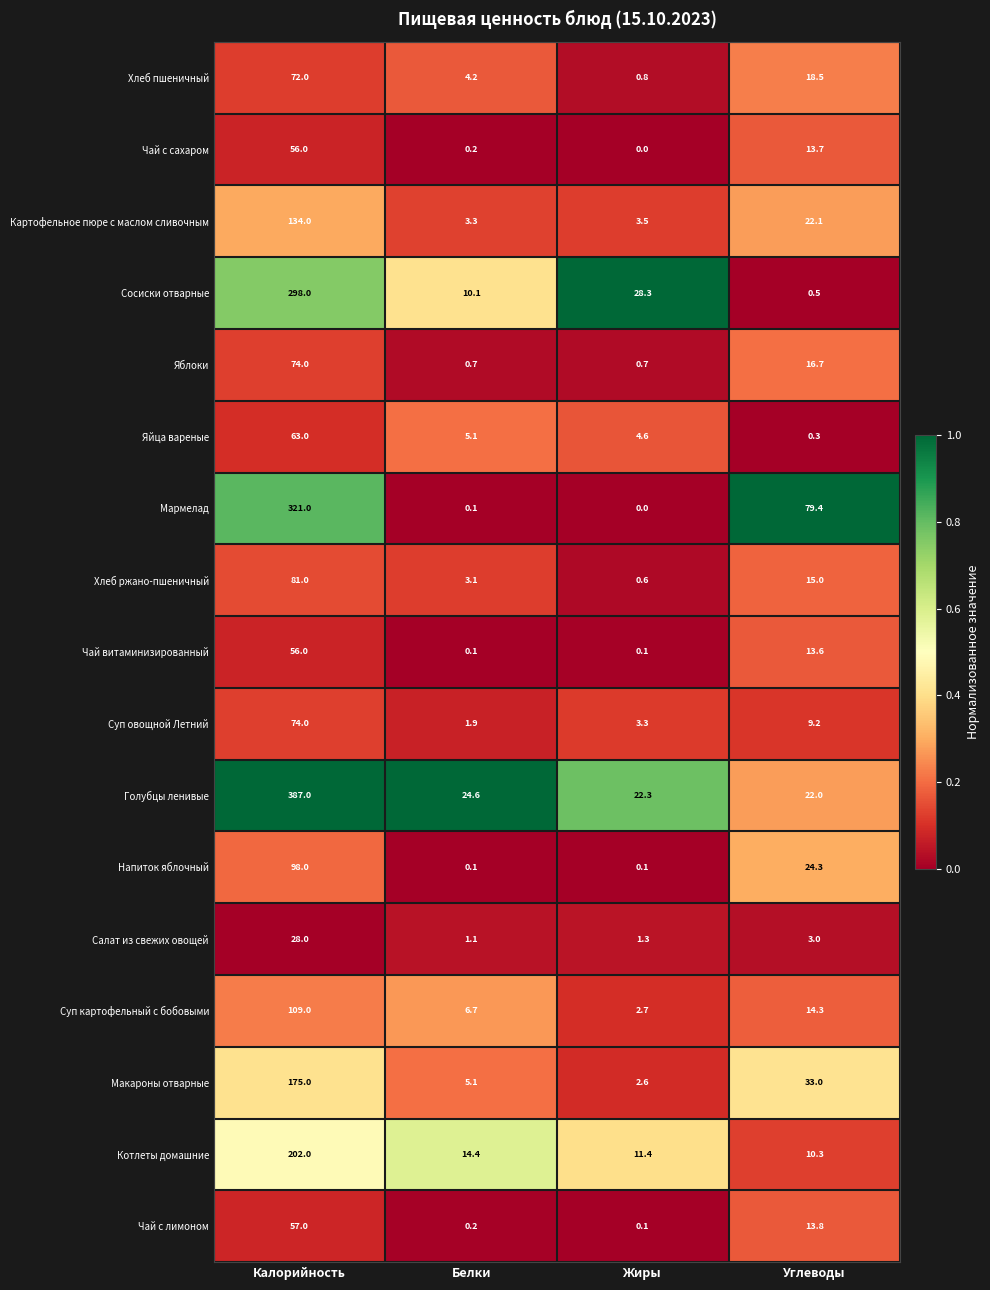

What is the sum of the Картофельное пюре с маслом сливочным values at Жиры and Углеводы?

25.6